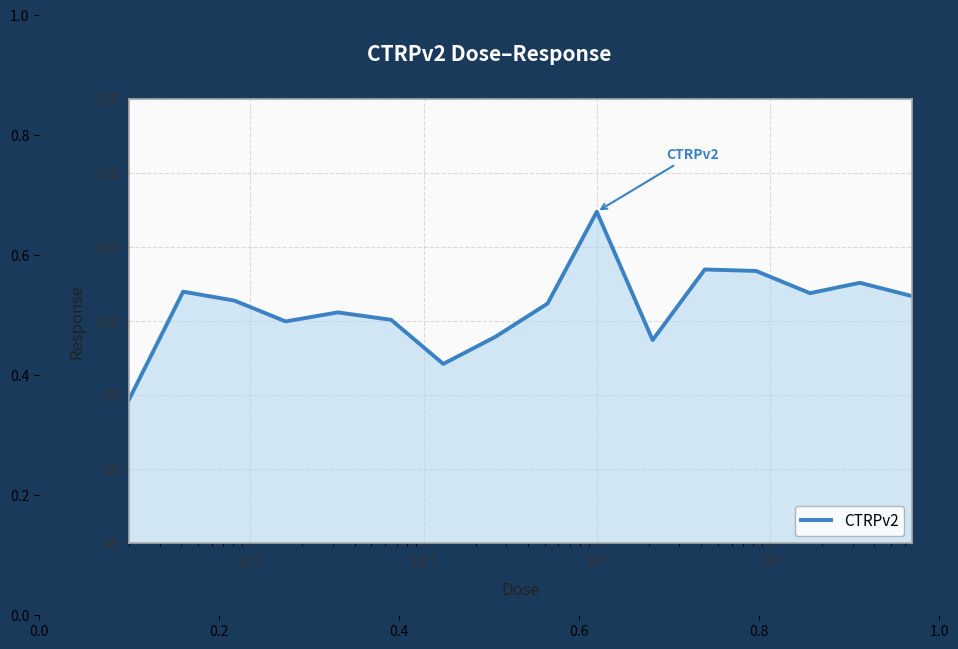

What is the smallest value displayed?

94.7